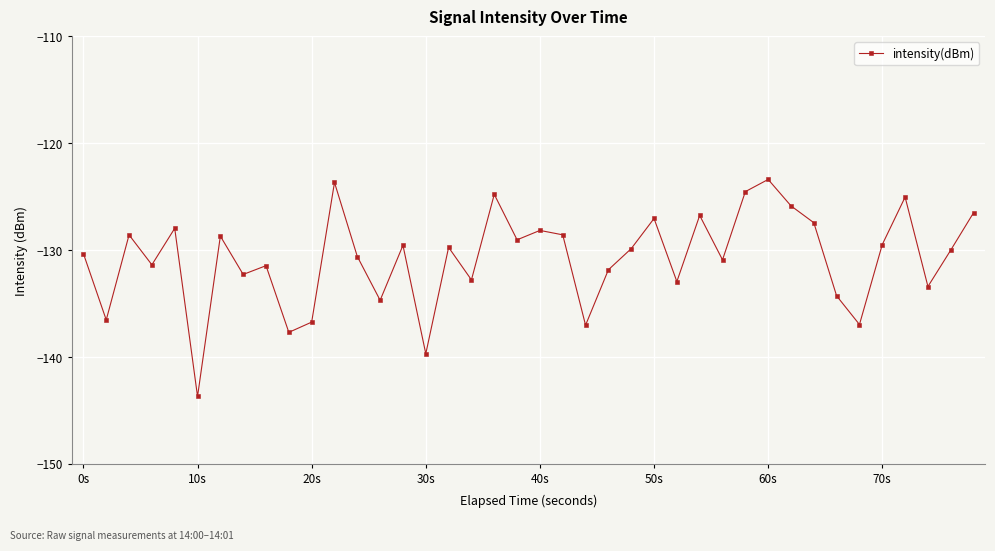

What is the value of the 33rd point from the left?

-127.4